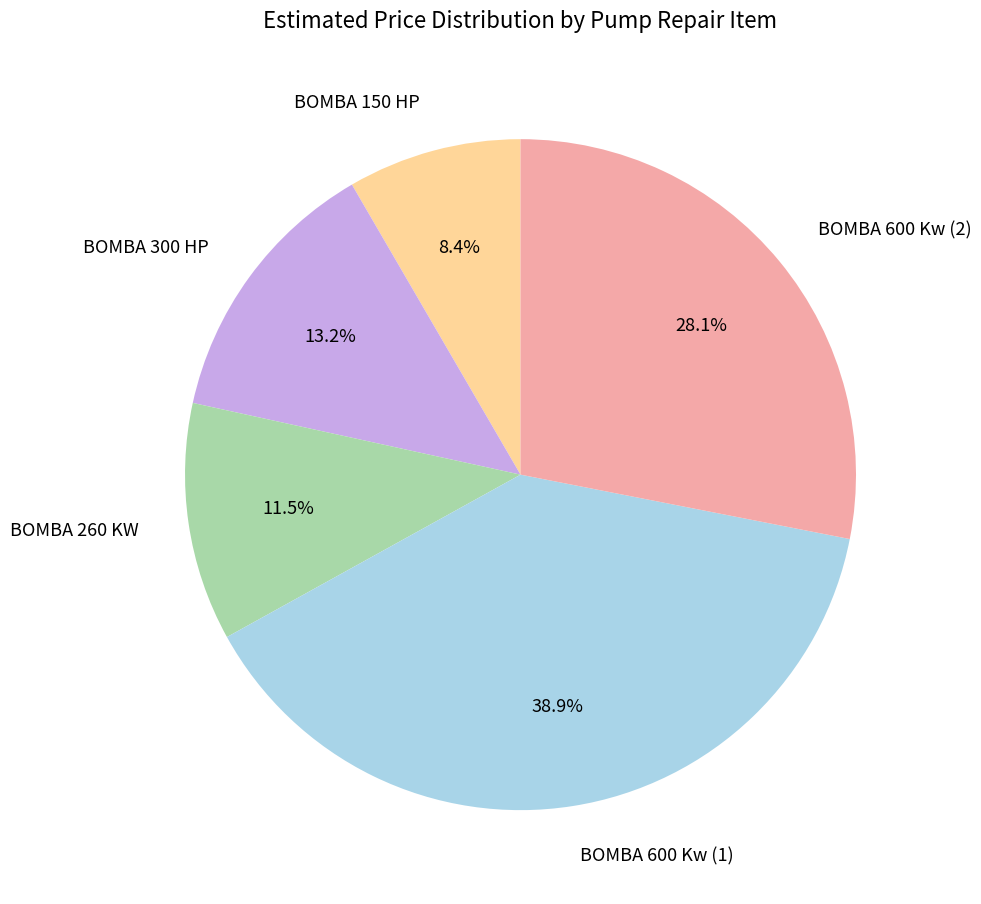

To the nearest percent, what is the difference between the BOMBA 600 Kw (1) and BOMBA 300 HP slice percentages?

26%